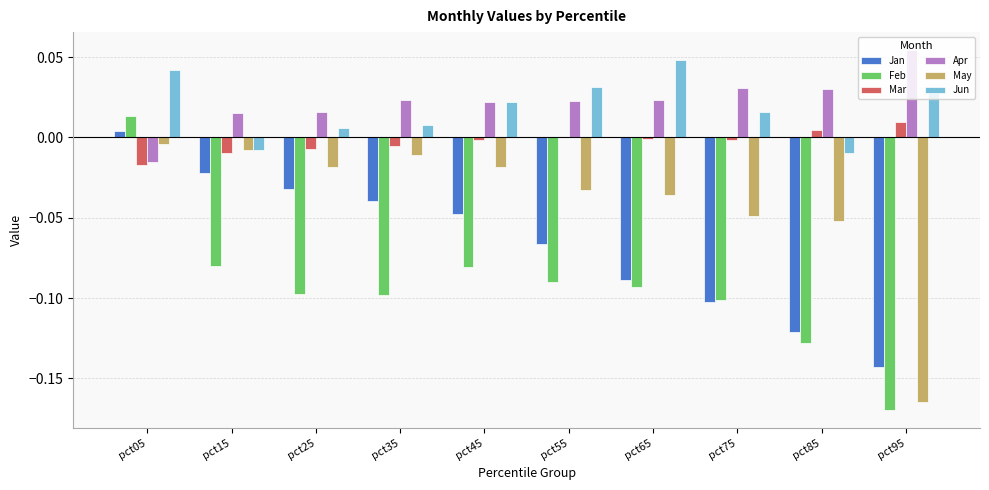

What is the sum of all Jan values?

-0.7